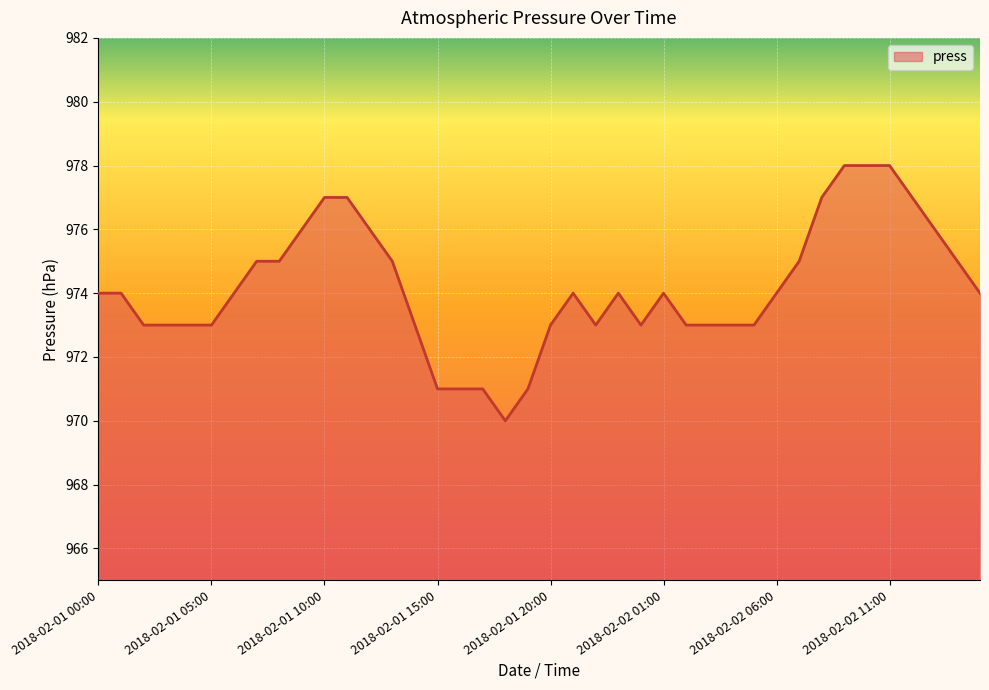

What is the smallest value displayed?

970